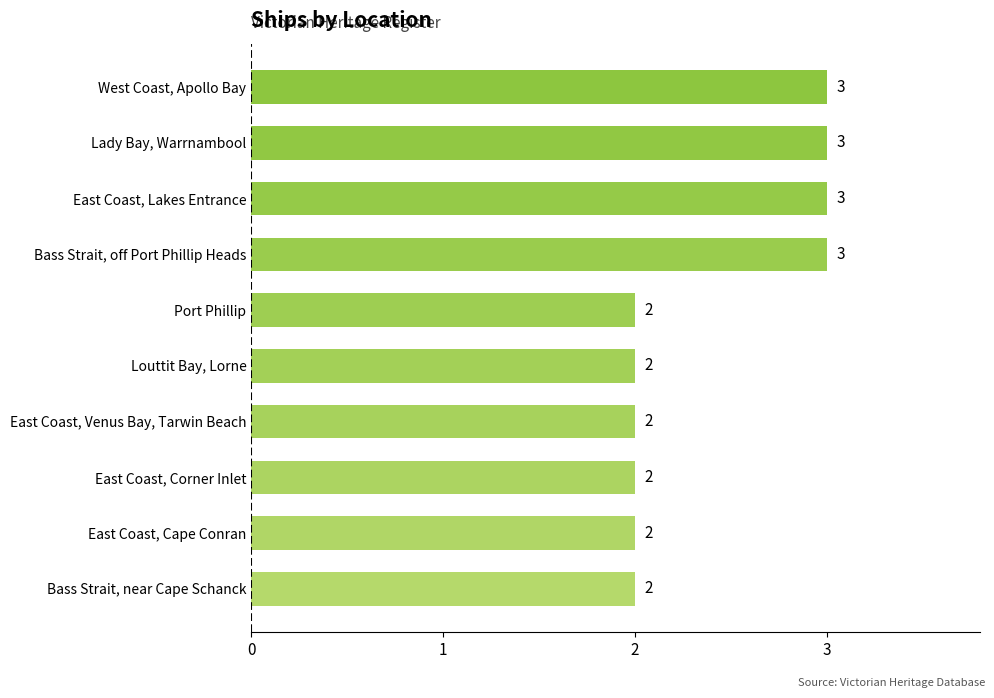

What is the average value?

2